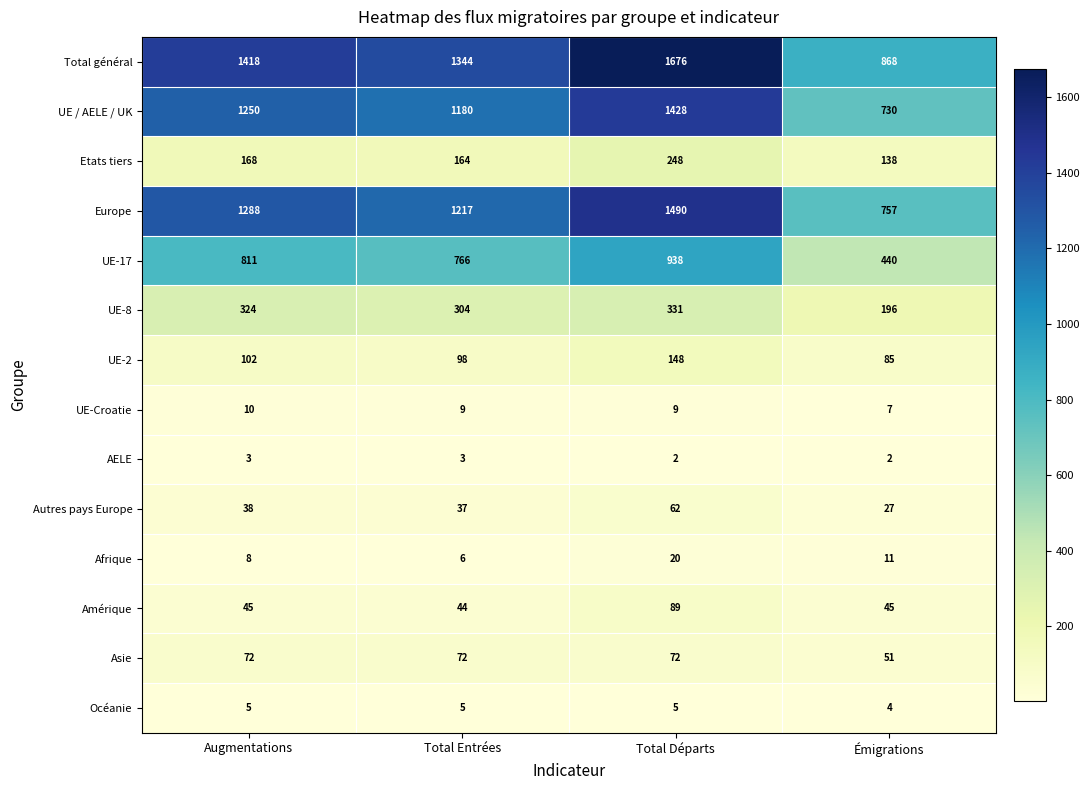

At Total Entrées, list the series in order from largest to smallest.

Total général, Europe, UE / AELE / UK, UE-17, UE-8, Etats tiers, UE-2, Asie, Amérique, Autres pays Europe, UE-Croatie, Afrique, Océanie, AELE